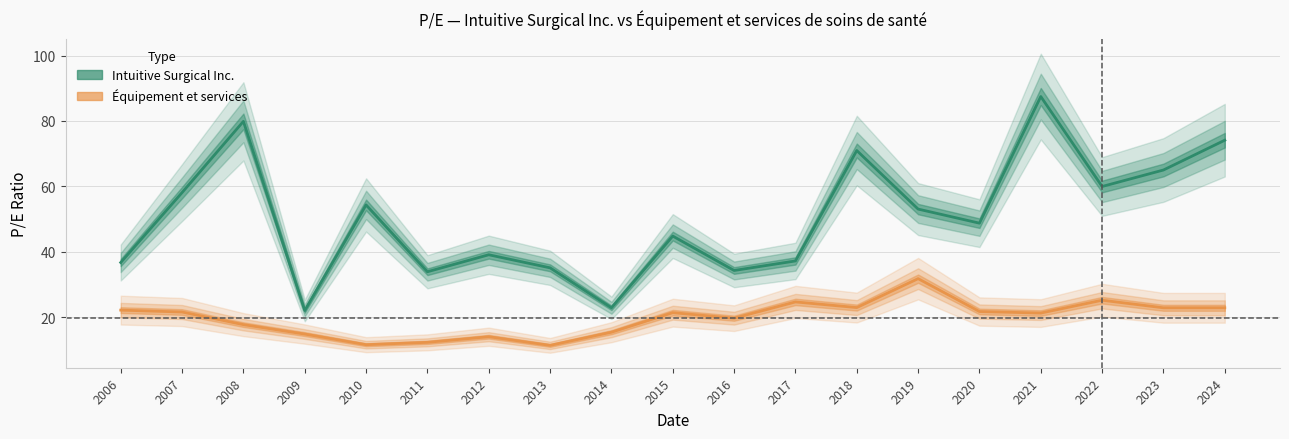

The value of Intuitive Surgical Inc. at 2020 is 48.7. True or false?

True